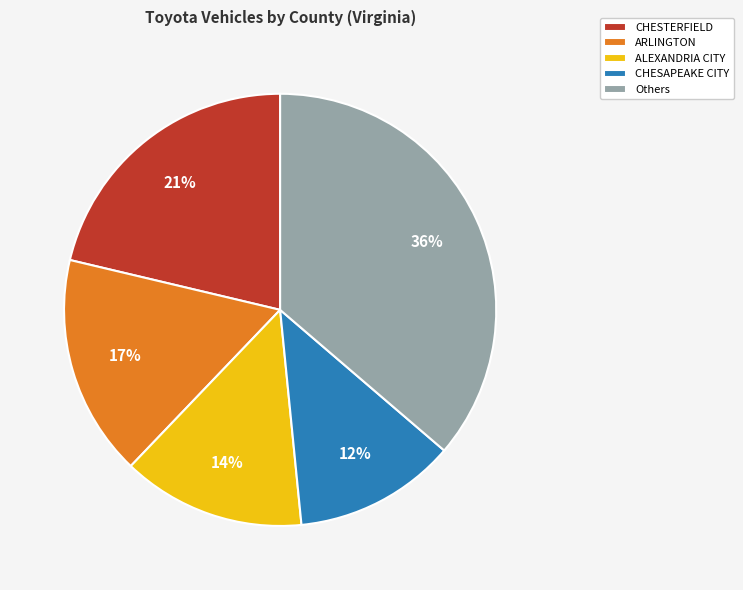

Rank the categories by value from lowest to highest.

CHESAPEAKE CITY, ALEXANDRIA CITY, ARLINGTON, CHESTERFIELD, Others